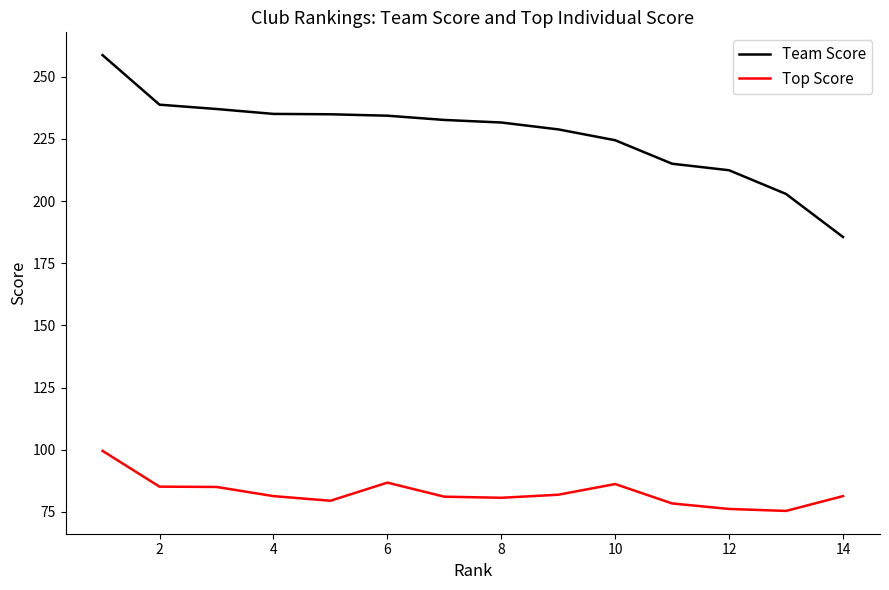

Rank the series by their average value, from highest to lowest.

Team Score, Top Score